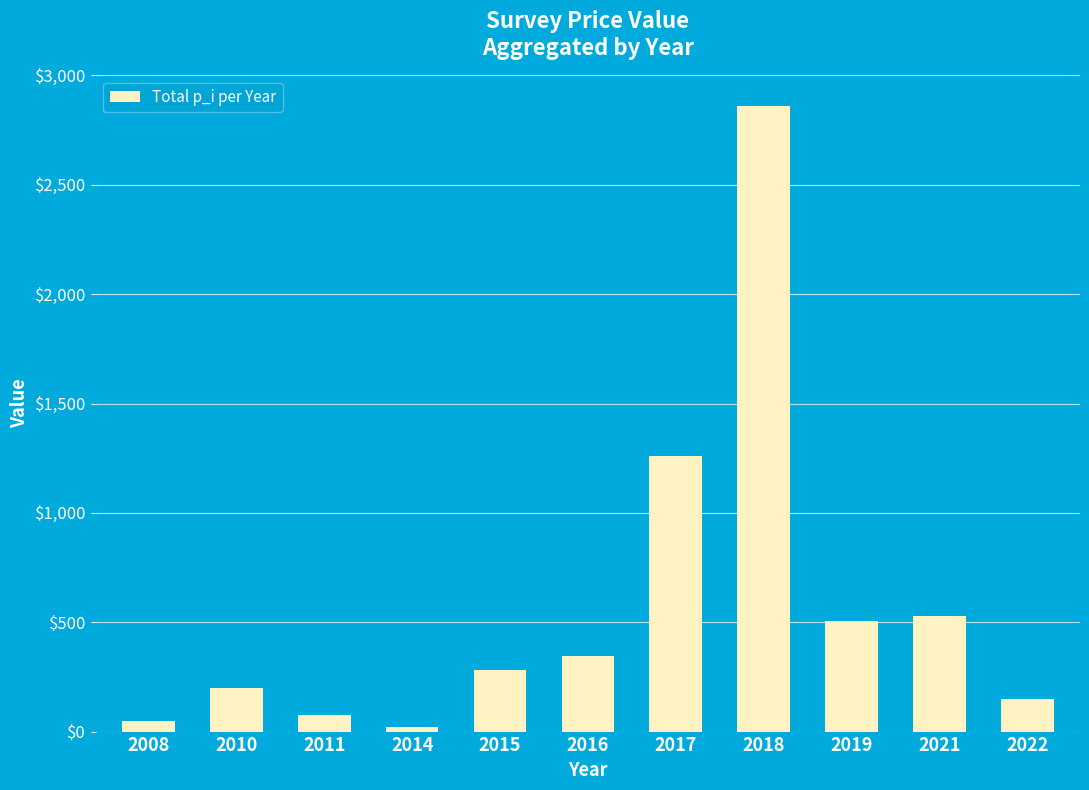

At which category does the chart reach its minimum across all series?

2014